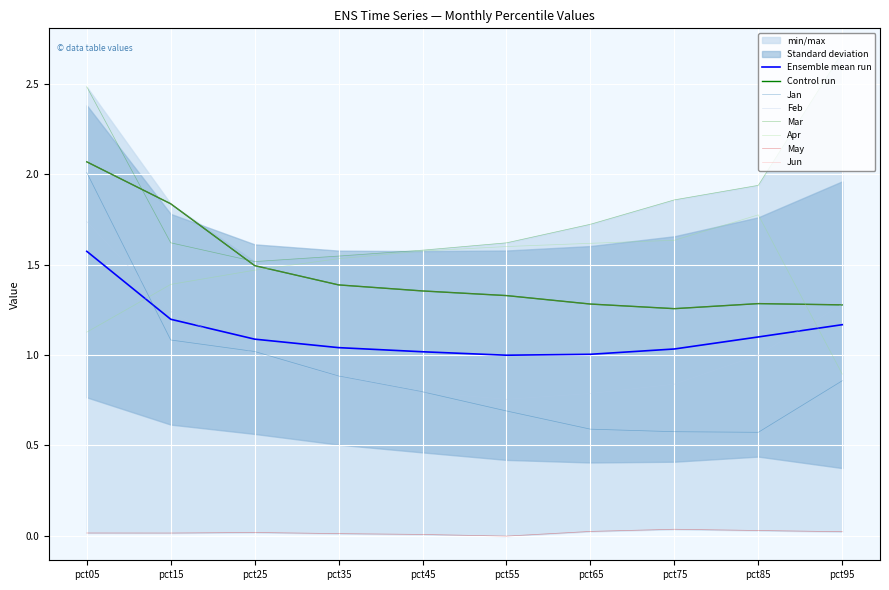

Which series has the largest total across all categories?

Mar